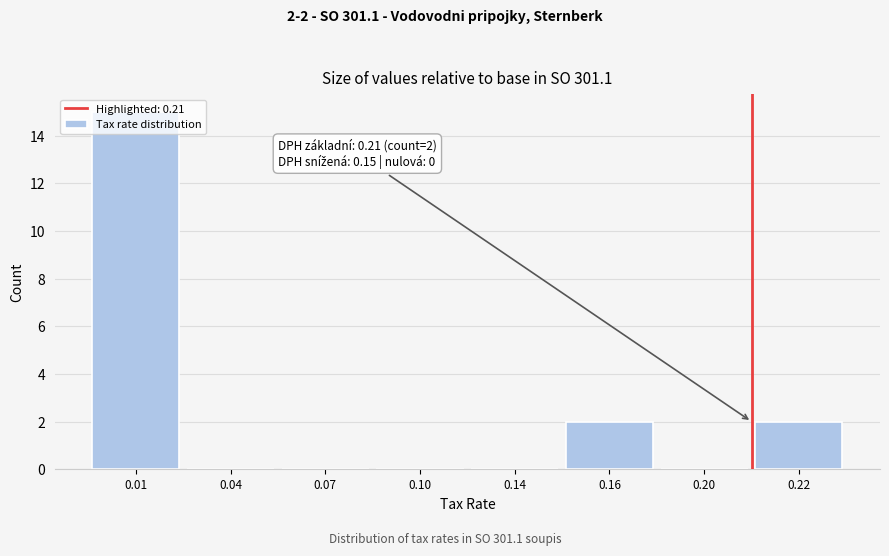

What is the sum of all values?

19